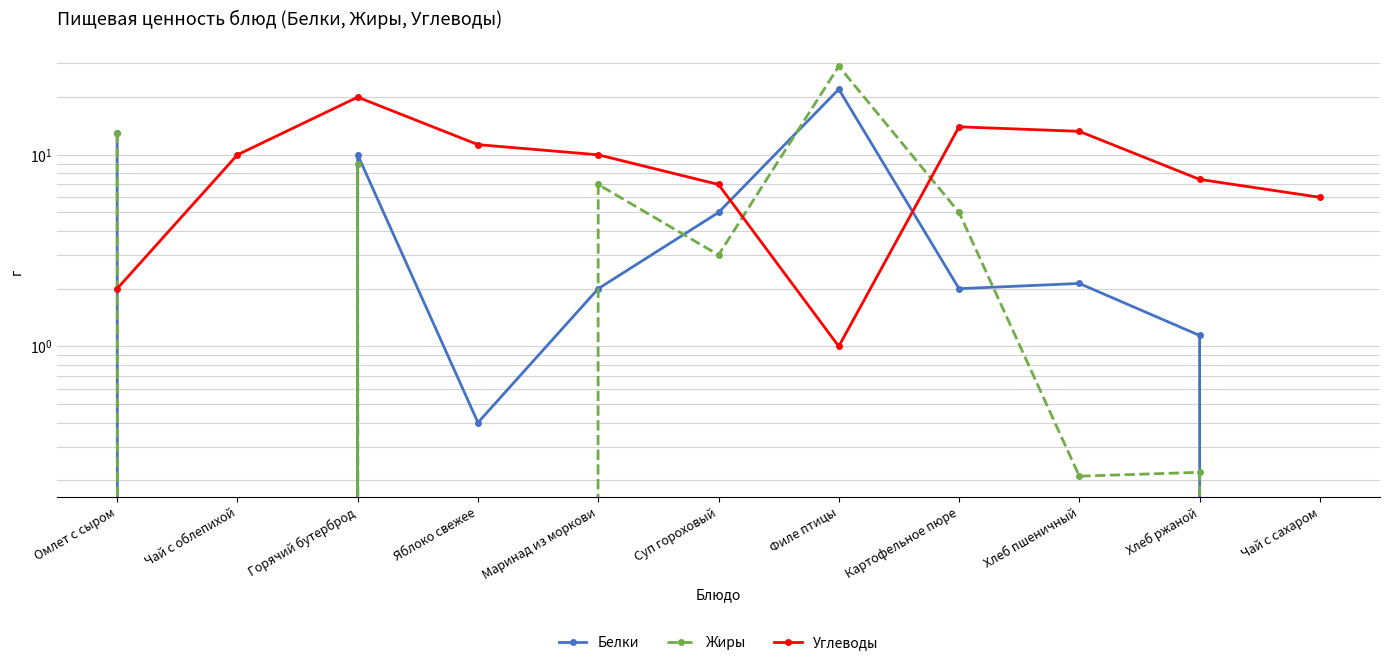

Between Филе птицы and Чай с сахаром, which series saw the biggest shift?

Жиры